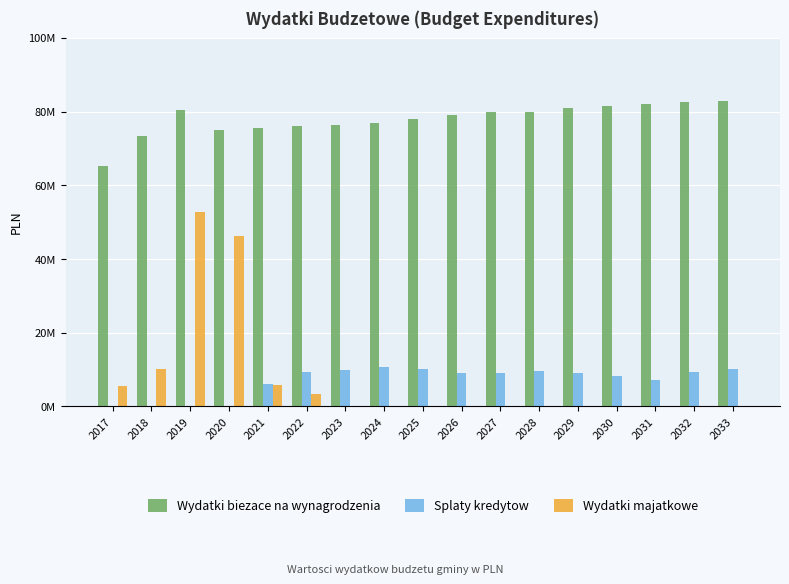

The value of Splaty kredytow at 2029 is 3671394.7. True or false?

False